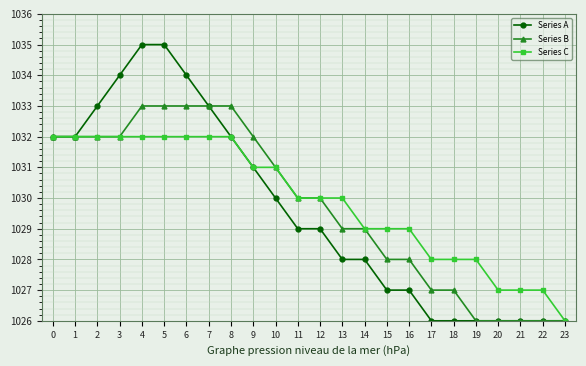

Reading right to left, extract all data points from this chart.

Series A: 23=1026	22=1026	21=1026	20=1026	19=1026	18=1026	17=1026	16=1027	15=1027	14=1028	13=1028	12=1029	11=1029	10=1030	9=1031	8=1032	7=1033	6=1034	5=1035	4=1035	3=1034	2=1033	1=1032	0=1032
Series B: 23=1026	22=1026	21=1026	20=1026	19=1026	18=1027	17=1027	16=1028	15=1028	14=1029	13=1029	12=1030	11=1030	10=1031	9=1032	8=1033	7=1033	6=1033	5=1033	4=1033	3=1032	2=1032	1=1032	0=1032
Series C: 23=1026	22=1027	21=1027	20=1027	19=1028	18=1028	17=1028	16=1029	15=1029	14=1029	13=1030	12=1030	11=1030	10=1031	9=1031	8=1032	7=1032	6=1032	5=1032	4=1032	3=1032	2=1032	1=1032	0=1032